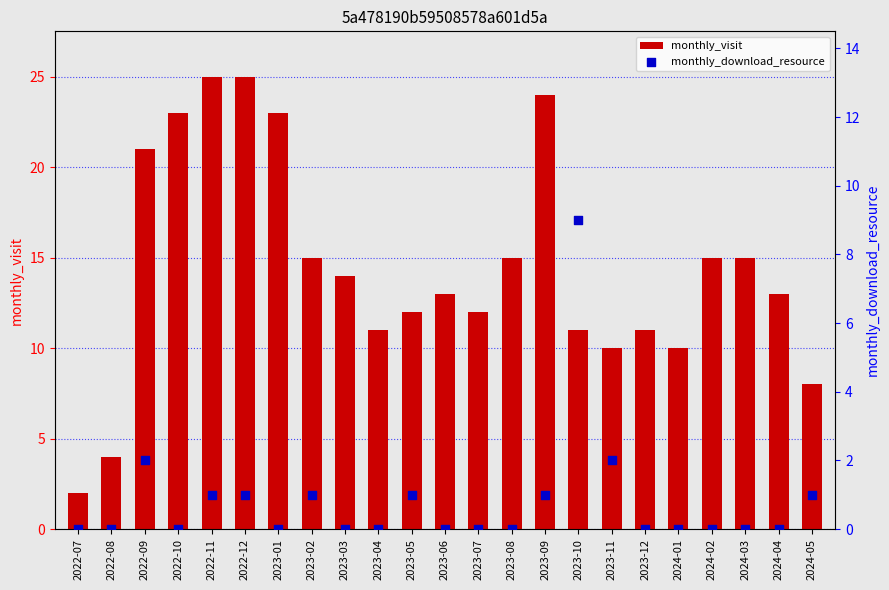

At which category is the sum across all series the highest?

2022-11